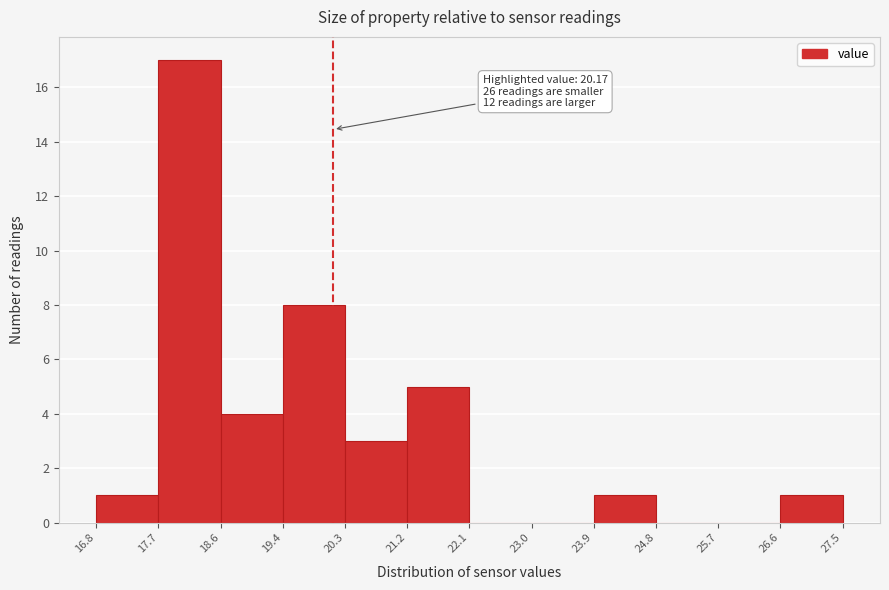

Over which range of the x-axis is the bar tallest?

17.7 to 18.6